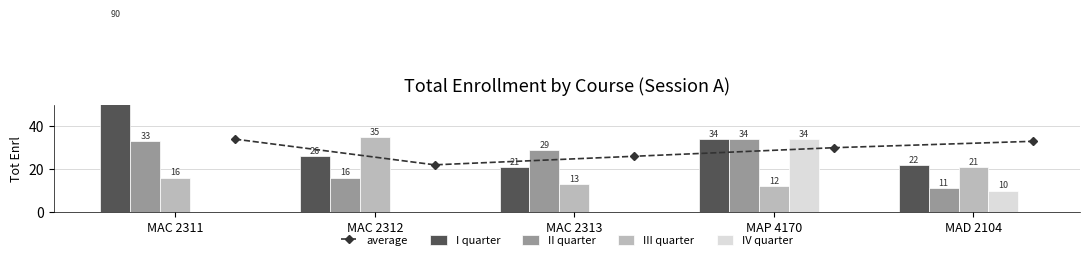

How many data points in I quarter are above 26?

2